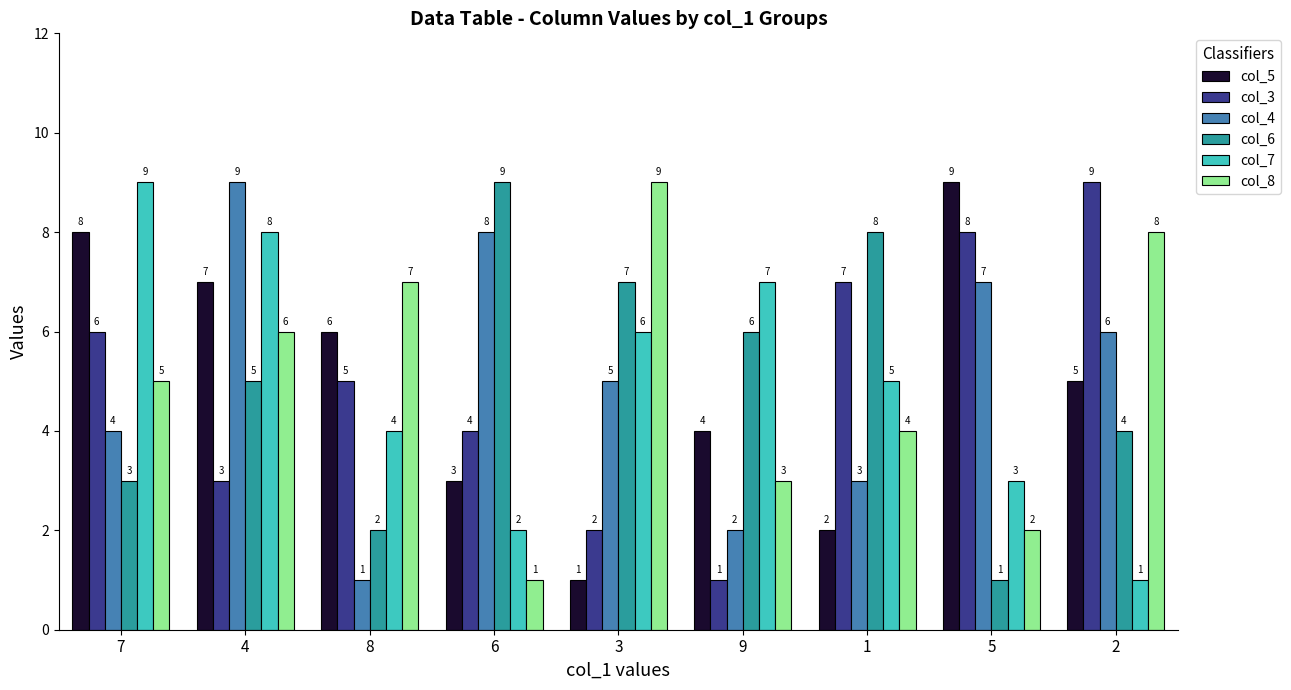

What is the spread (max minus min) of values at 8?

6